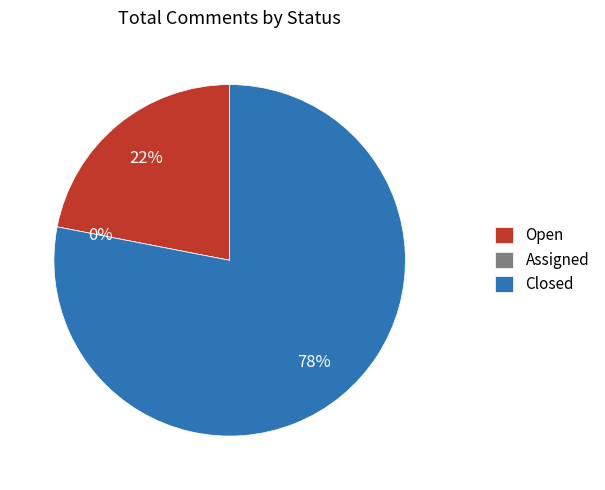

Rank the categories by value from lowest to highest.

Assigned, Open, Closed